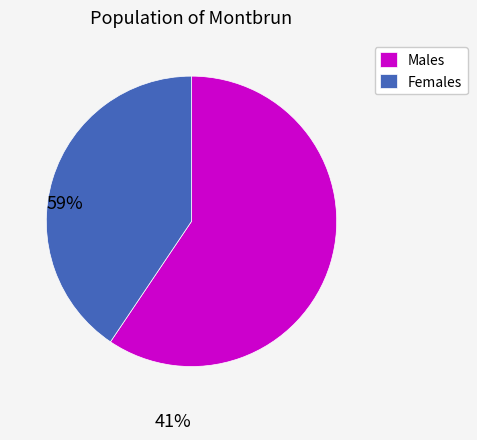

Rank the categories by value from lowest to highest.

Females, Males